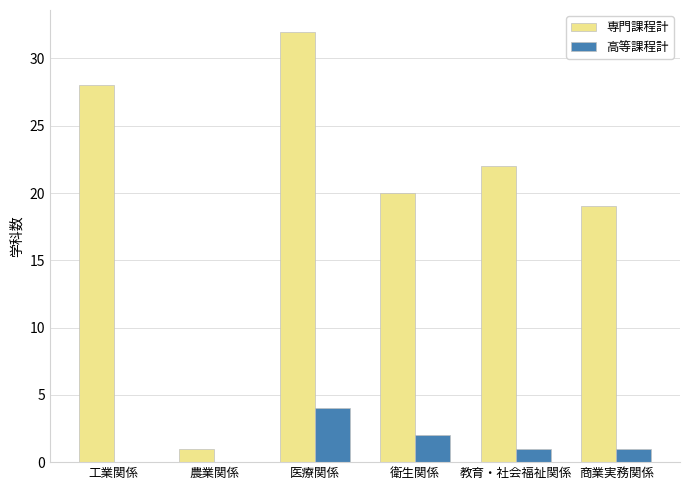

Reading left to right, what are all the values shown in this chart?

専門課程計: 工業関係=28	農業関係=1	医療関係=32	衛生関係=20	教育・社会福祉関係=22	商業実務関係=19
高等課程計: 工業関係=0	農業関係=0	医療関係=4	衛生関係=2	教育・社会福祉関係=1	商業実務関係=1